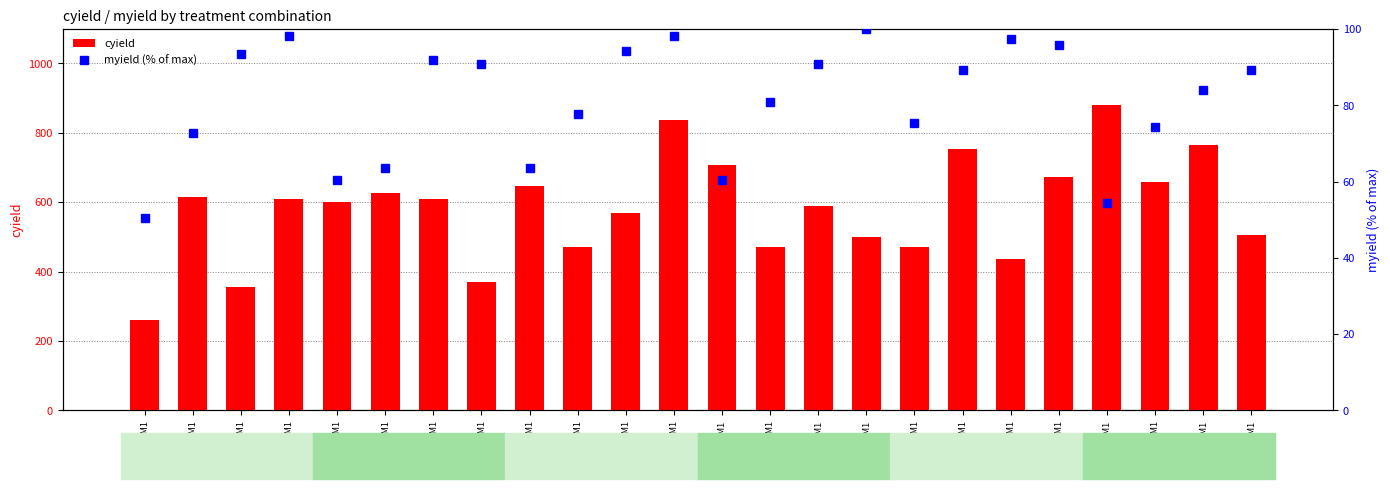

Reading left to right, list all the values displayed in this chart.

cyield: B1-N0-C1-M1=259.0	B1-N1-C1-M1=614.0	B1-N2-C1-M1=355.0	B1-N3-C1-M1=609.0	B1-N0-C2-M1=601.0	B1-N1-C2-M1=627.0	B1-N2-C2-M1=608.0	B1-N3-C2-M1=369.0	B2-N0-C1-M1=645.0	B2-N1-C1-M1=470.0	B2-N2-C1-M1=570.0	B2-N3-C1-M1=837.0	B2-N0-C2-M1=707.0	B2-N1-C2-M1=470.0	B2-N2-C2-M1=590.0	B2-N3-C2-M1=499.0	B3-N0-C1-M1=470.0	B3-N1-C1-M1=753.0	B3-N2-C1-M1=435.0	B3-N3-C1-M1=671.0	B3-N0-C2-M1=879.0	B3-N1-C2-M1=657.0	B3-N2-C2-M1=765.0	B3-N3-C2-M1=506.0
myield (% of max): B1-N0-C1-M1=50.5	B1-N1-C1-M1=72.7	B1-N2-C1-M1=93.3	B1-N3-C1-M1=98.3	B1-N0-C2-M1=60.3	B1-N1-C2-M1=63.7	B1-N2-C2-M1=91.7	B1-N3-C2-M1=90.8	B2-N0-C1-M1=63.7	B2-N1-C1-M1=77.6	B2-N2-C1-M1=94.1	B2-N3-C1-M1=98.3	B2-N0-C2-M1=60.3	B2-N1-C2-M1=81.0	B2-N2-C2-M1=90.8	B2-N3-C2-M1=100.0	B3-N0-C1-M1=75.2	B3-N1-C1-M1=89.2	B3-N2-C1-M1=97.5	B3-N3-C1-M1=95.7	B3-N0-C2-M1=54.5	B3-N1-C2-M1=74.3	B3-N2-C2-M1=84.1	B3-N3-C2-M1=89.2